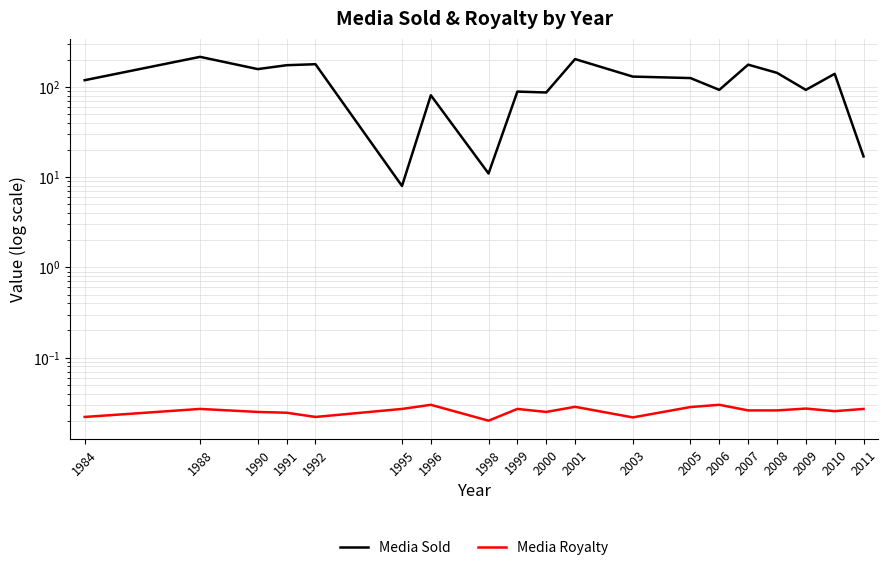

List the series in order of their overall mean, highest first.

Media Sold, Media Royalty